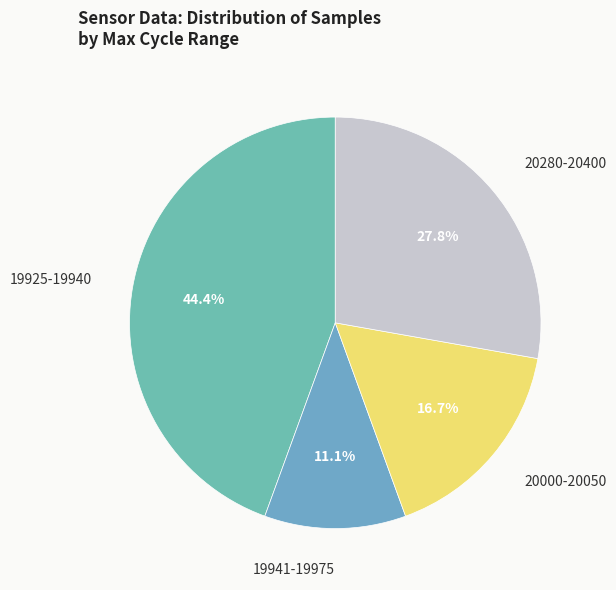

Rank the categories by value from lowest to highest.

19941-19975, 20000-20050, 20280-20400, 19925-19940